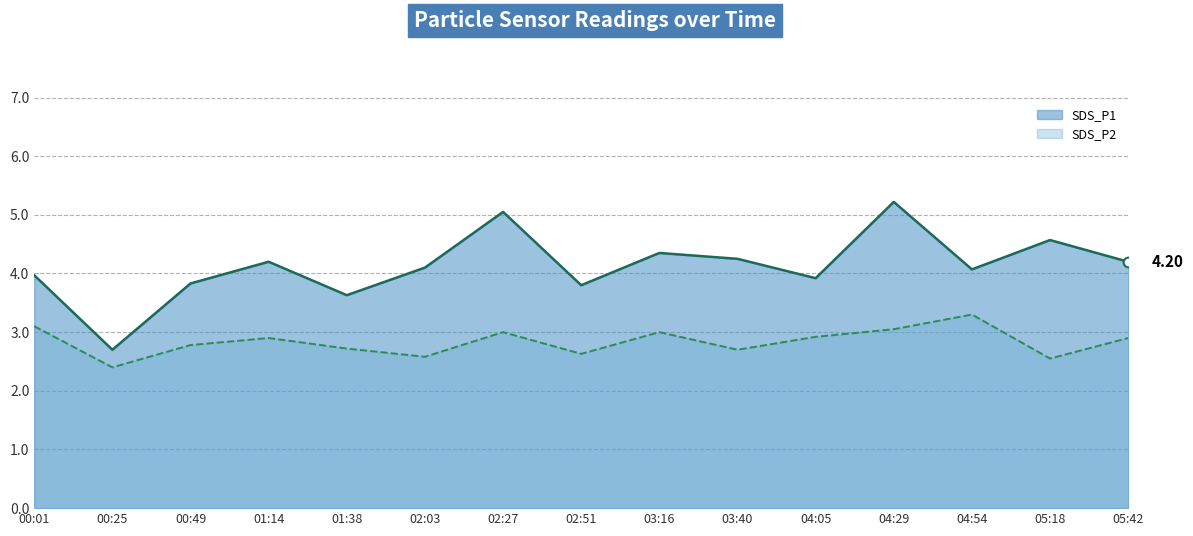

True or false: SDS_P1 and SDS_P2 cross at least once.

False